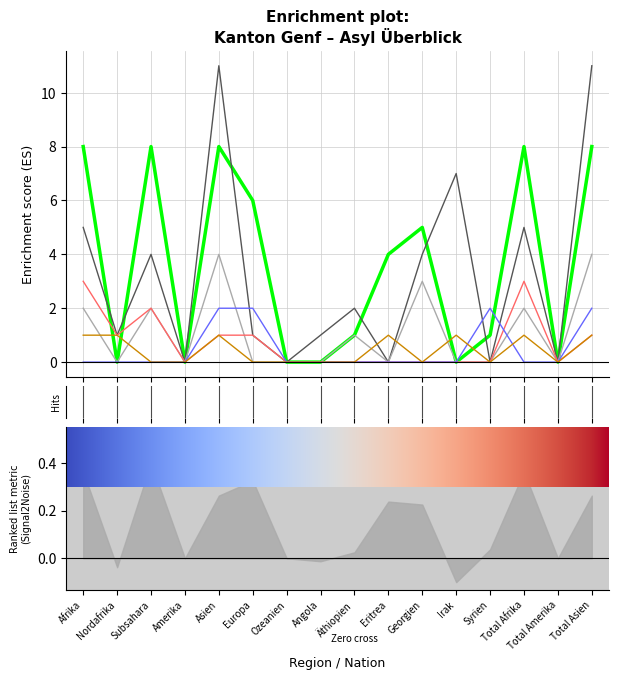

Count the Einreiseanträge Flughafen (col_2) values in the range 0 to 2.

16